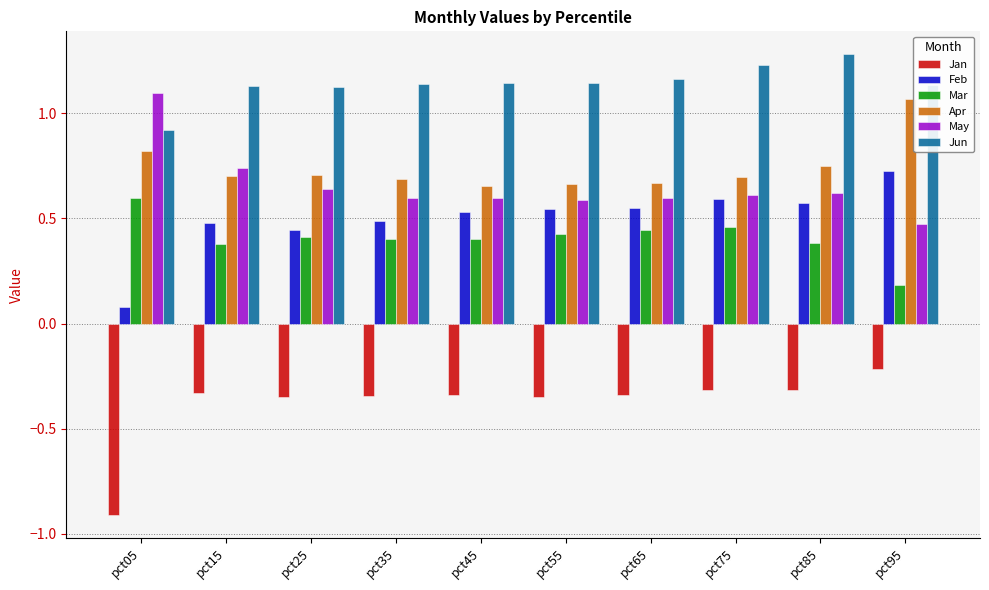

At how many categories does at least one series exceed 0?

10